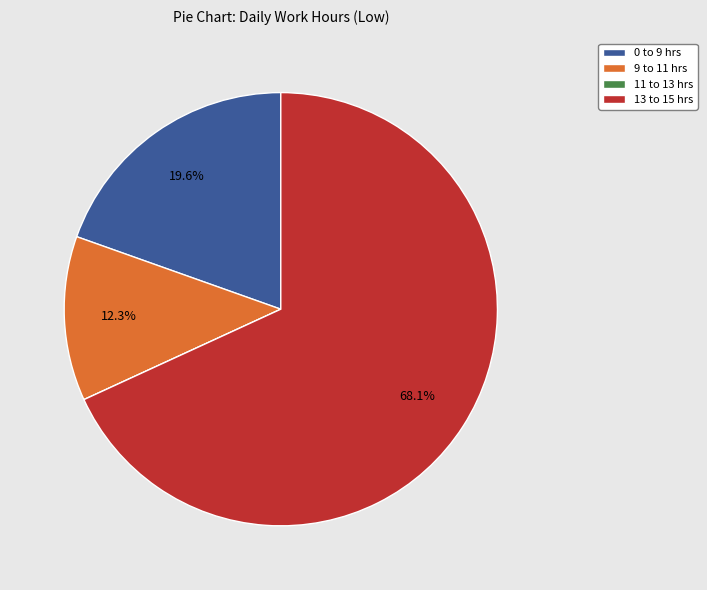

Combined, do 9 to 11 hrs and 13 to 15 hrs account for over 50%?

Yes